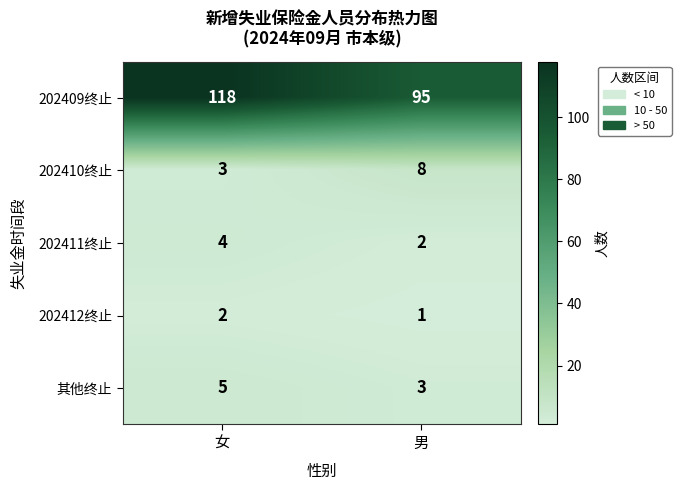

How many data points in 其他终止 are less than 5?

1